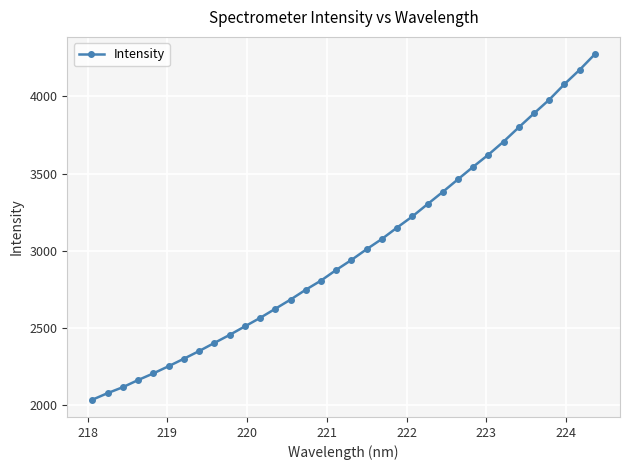

What is the value of the 12th point from the left?

2566.1